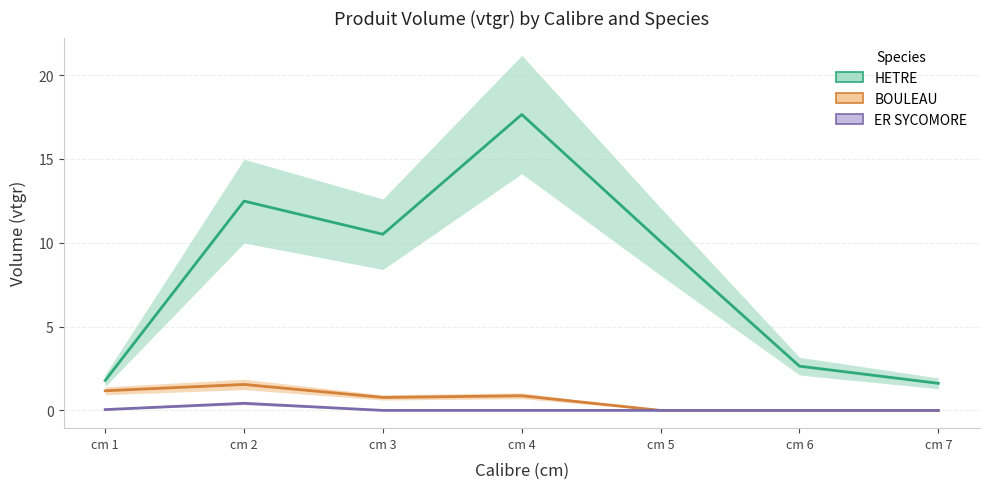

What is the difference between the second highest and second lowest values in the BOULEAU series?

1.2